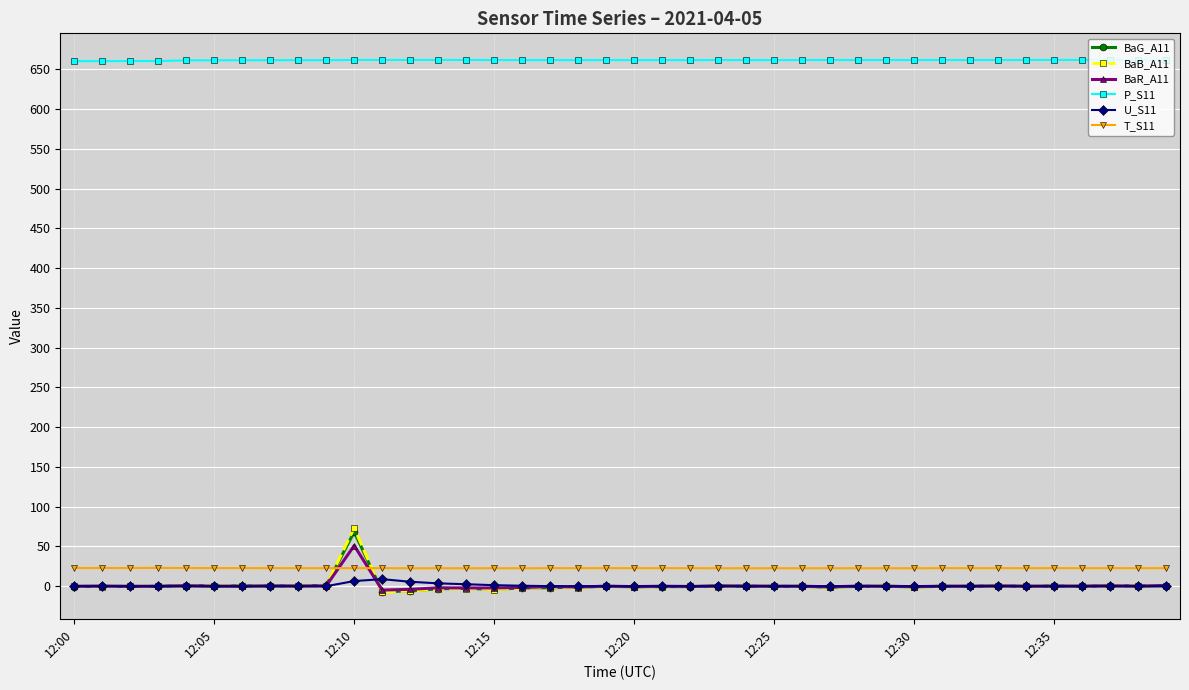

What is the difference between the maximum and minimum values in the U_S11 series?

8.9